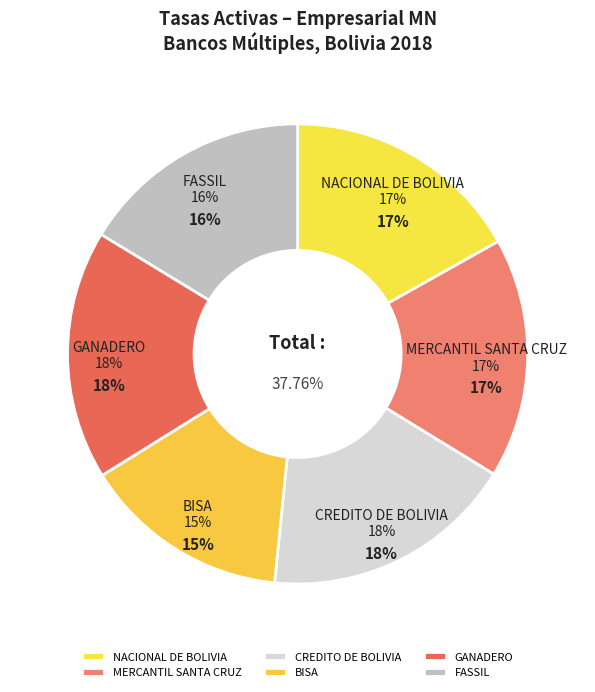

Rank the categories by value from highest to lowest.

CREDITO DE BOLIVIA, GANADERO, MERCANTIL SANTA CRUZ, NACIONAL DE BOLIVIA, FASSIL, BISA